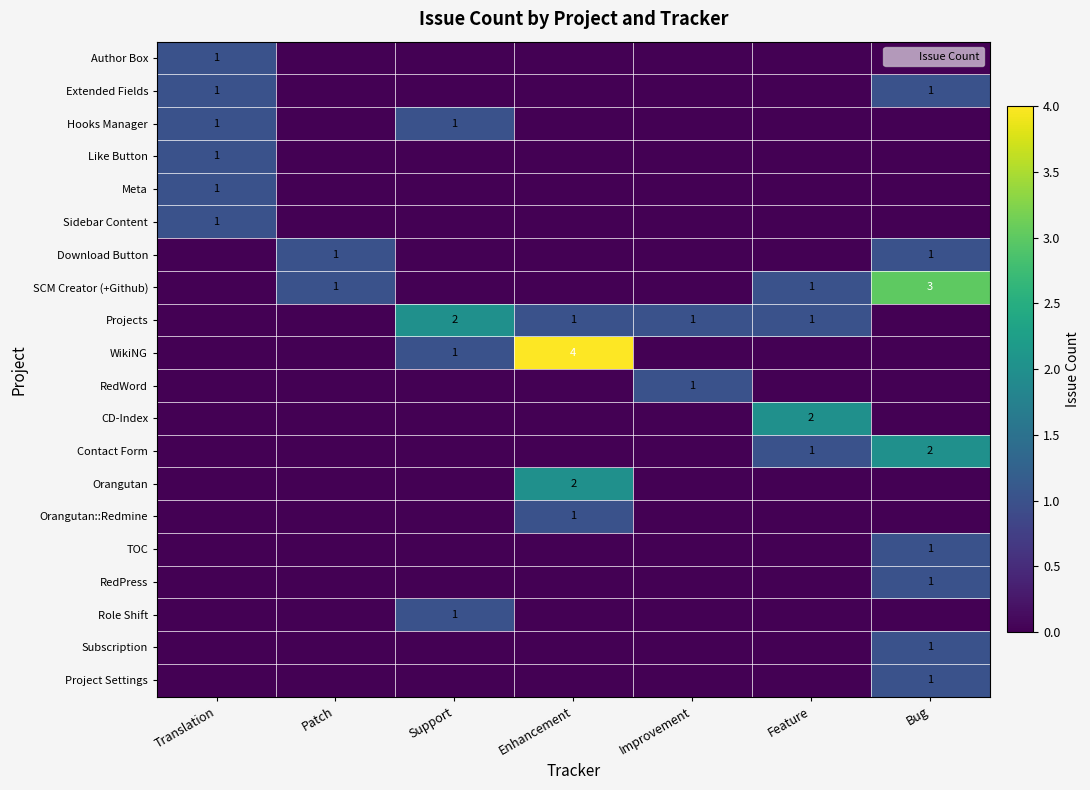

How many data points in WikiNG are above 0?

2